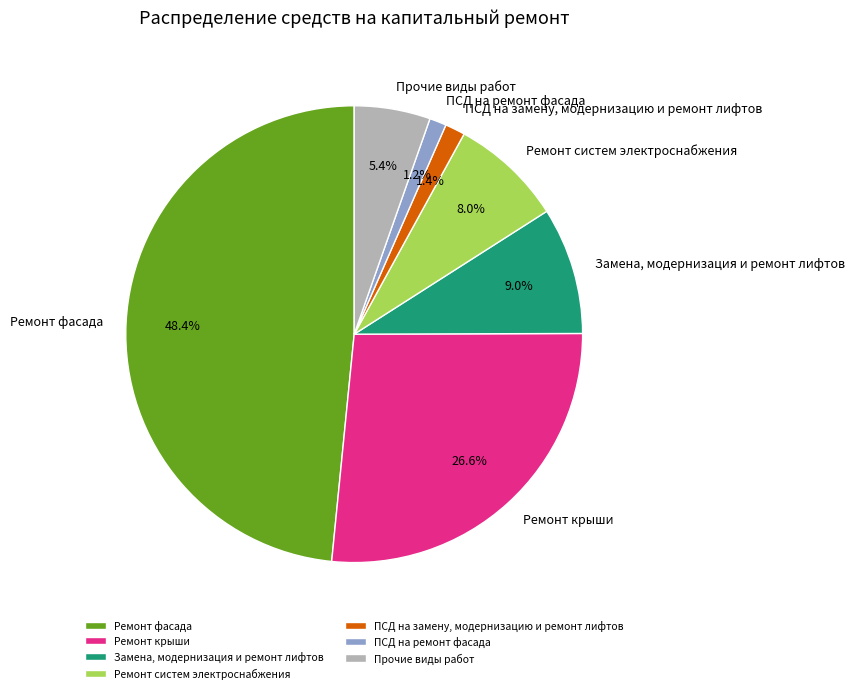

How many slices are in this pie chart?

7